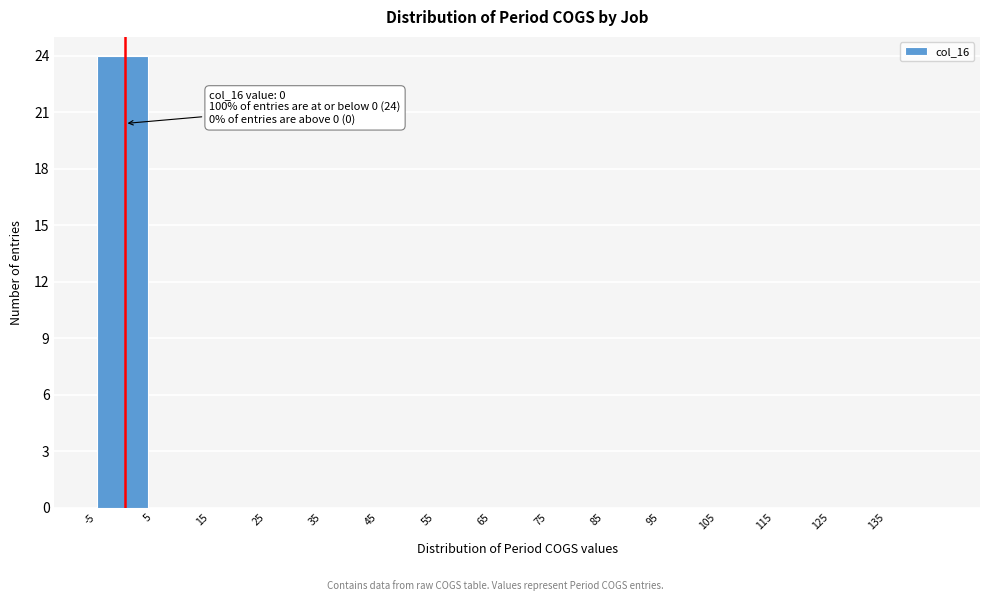

Which range on the x-axis has the tallest bar?

-5 to 5